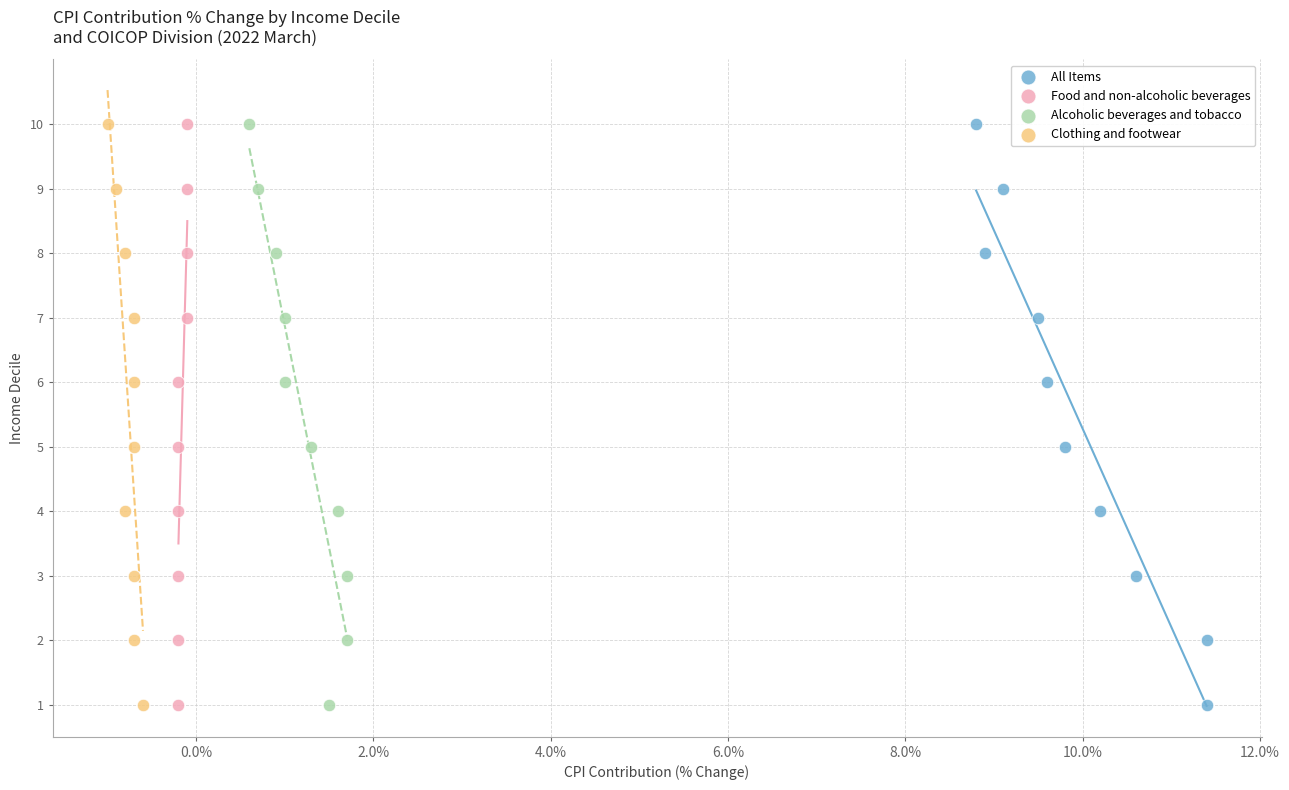

What are all the series names shown in the legend?

All Items, Food and non-alcoholic beverages, Alcoholic beverages and tobacco, Clothing and footwear